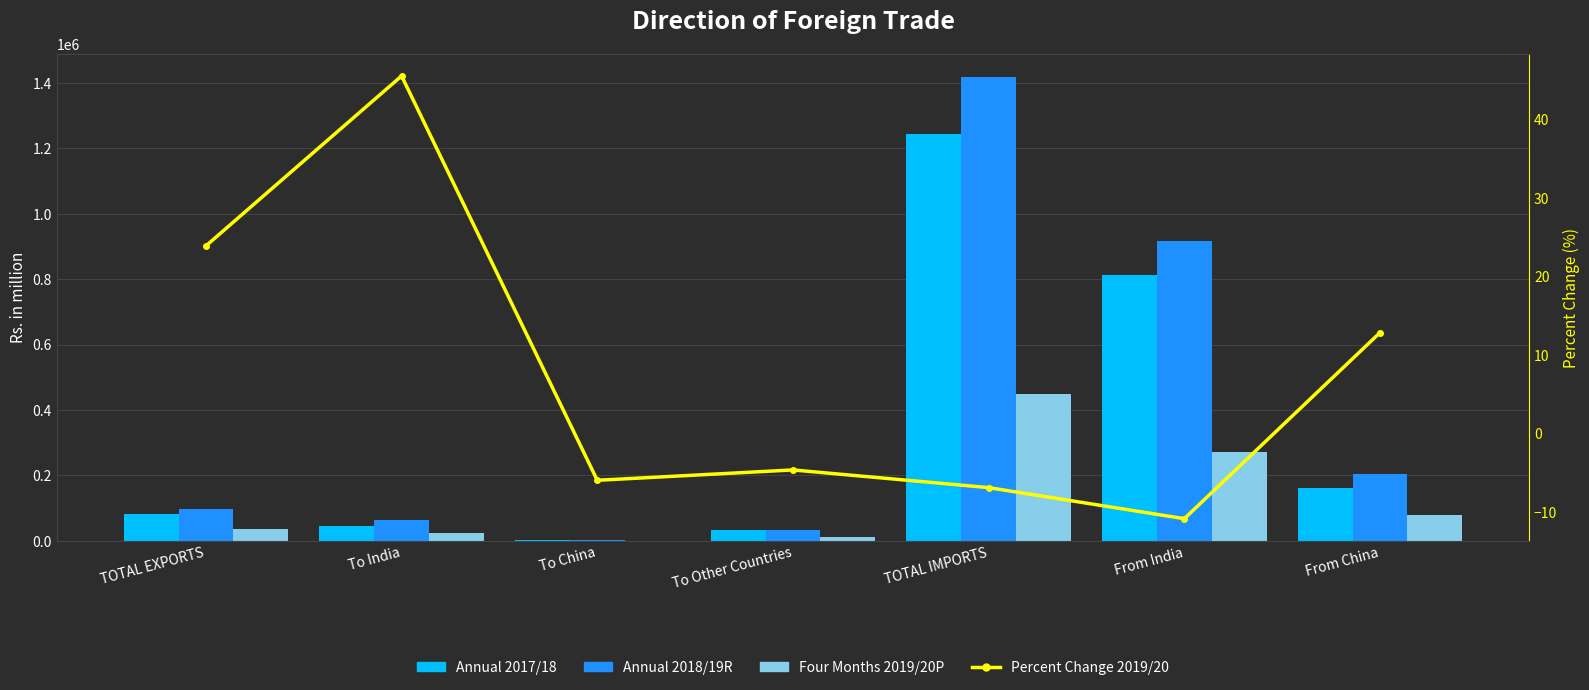

Read the Annual 2018/19R value at To India.

62731.8